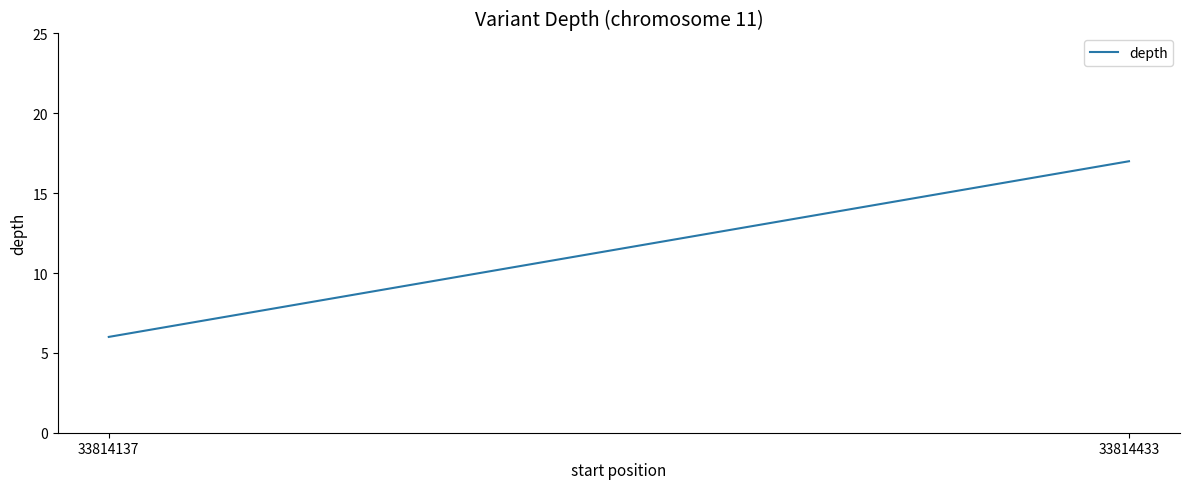

What is the smallest value displayed?

6